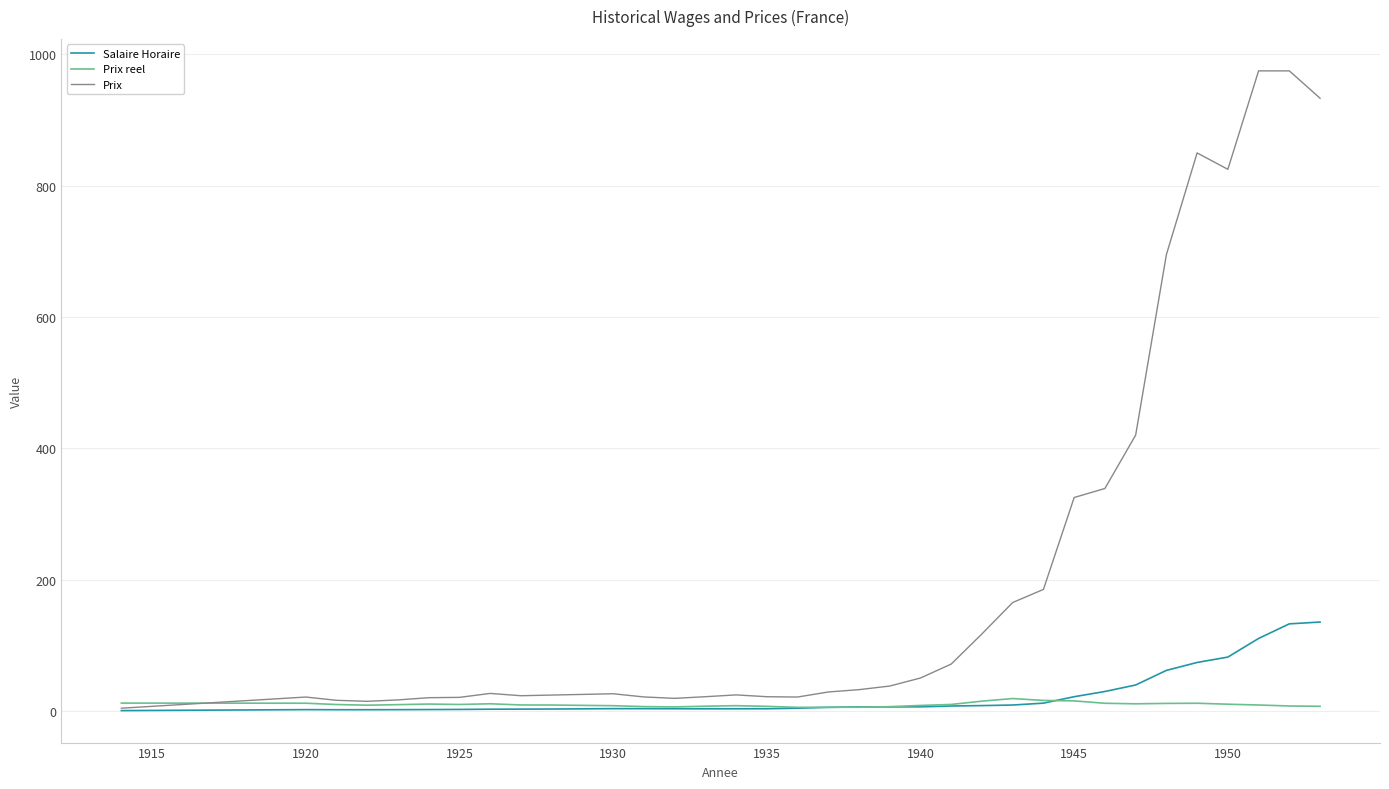

Which series has the widest spread of values?

Prix